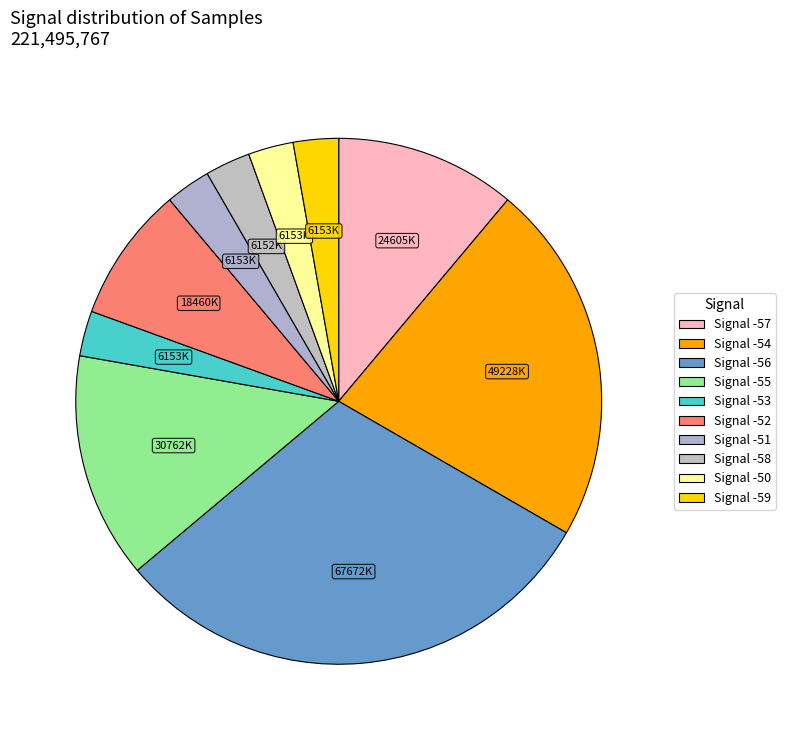

How many segments does this pie chart have?

10